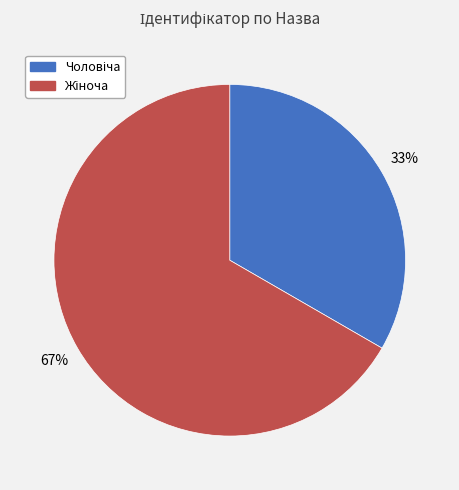

Is there any slice that represents more than half of the pie?

Yes